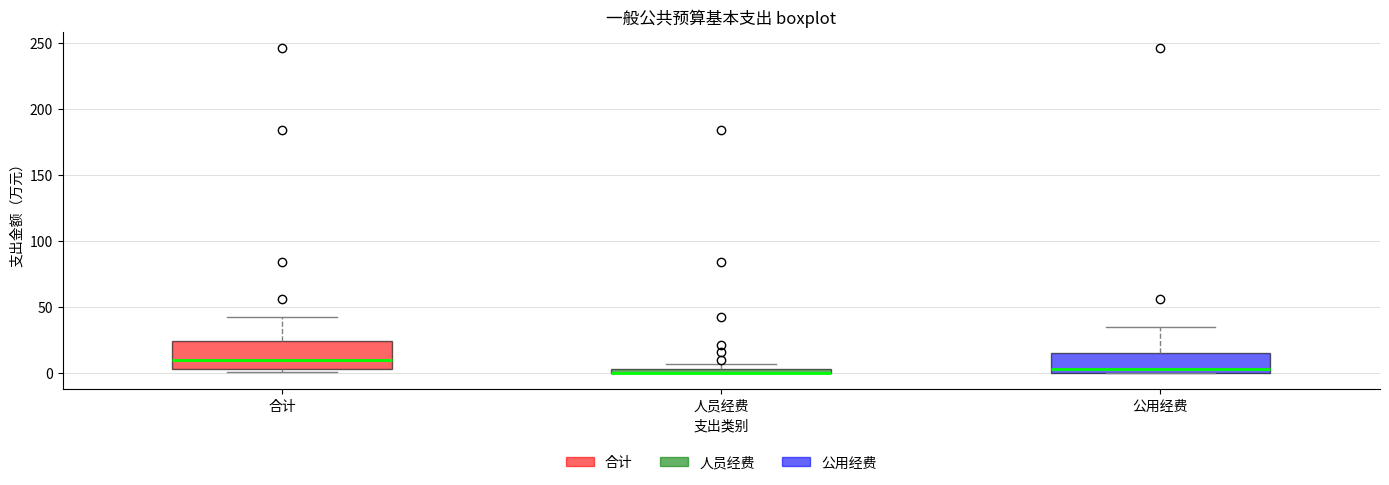

Comparing the boxes themselves (not the whiskers), which one is the tallest?

合计